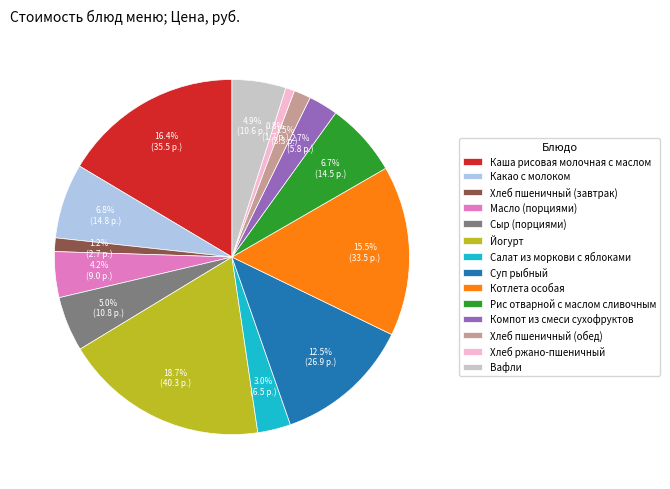

What is the ratio of the value at Какао с молоком to the value at Котлета особая?

0.4